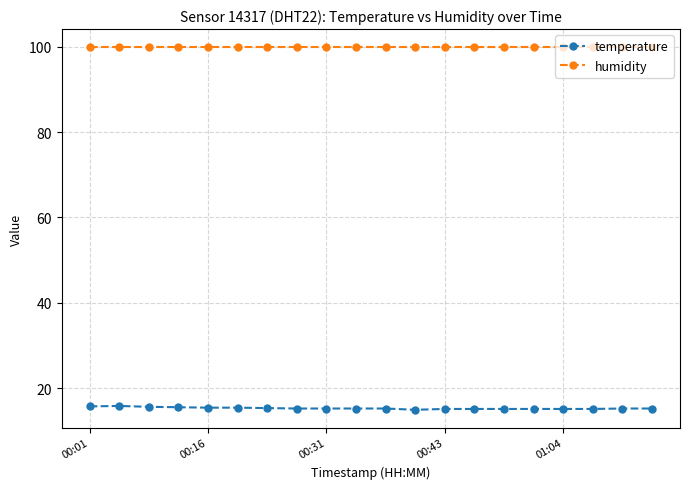

What is the value of the temperature point at the 19th from the left?

15.2